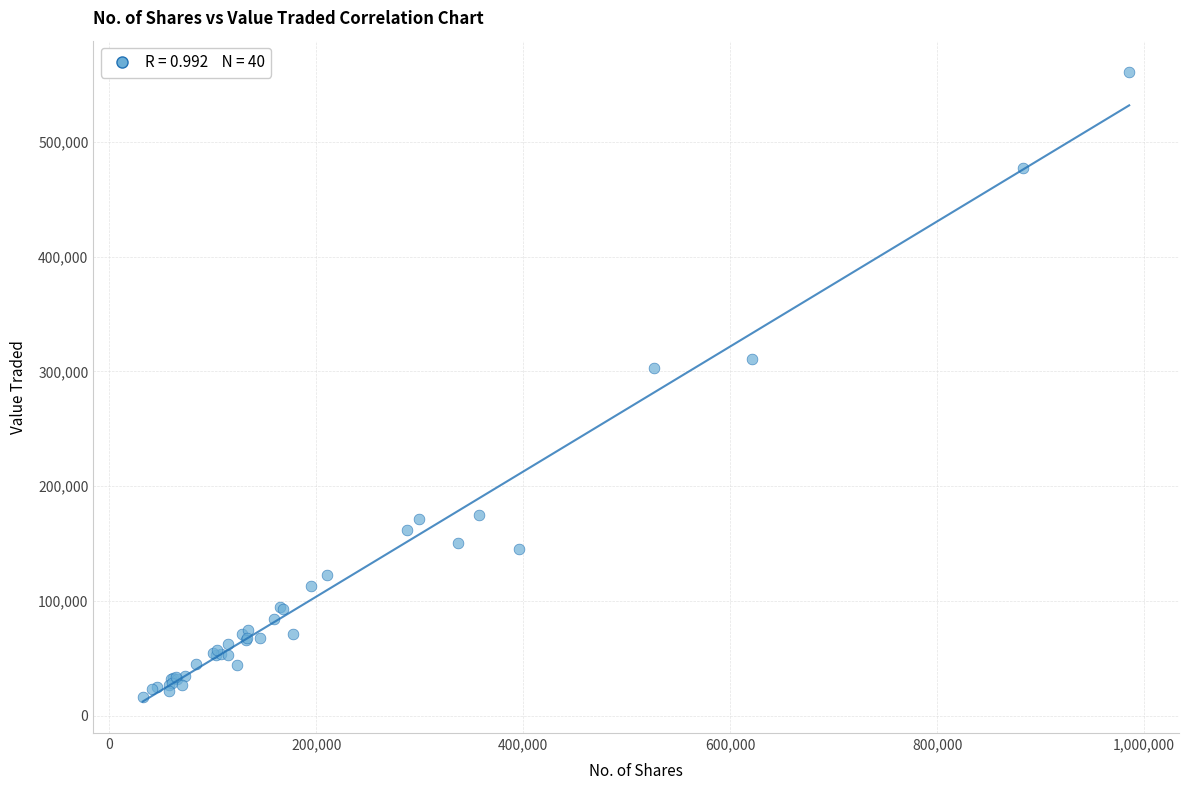

What Y value in the scatter plot is closest to 288625?

302583